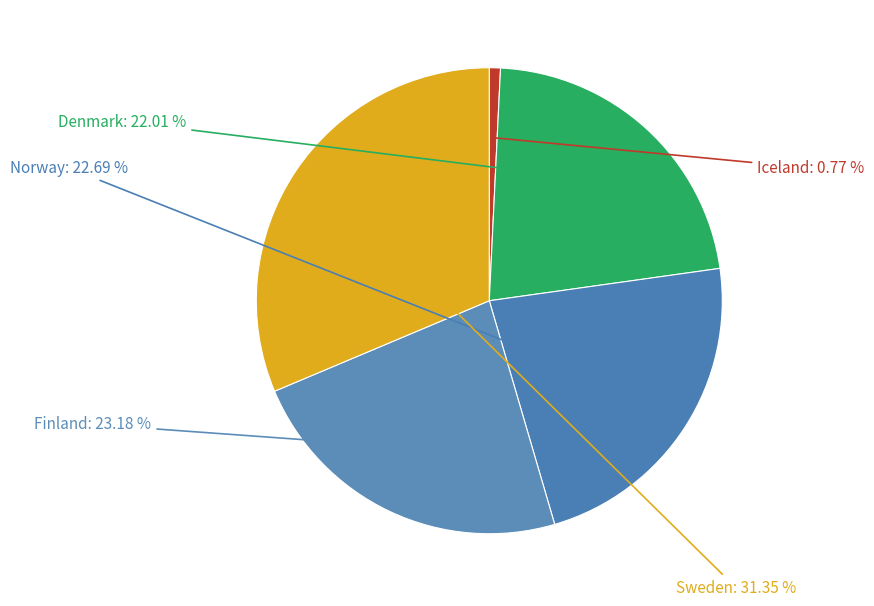

Which category has the smallest portion of the pie?

Iceland